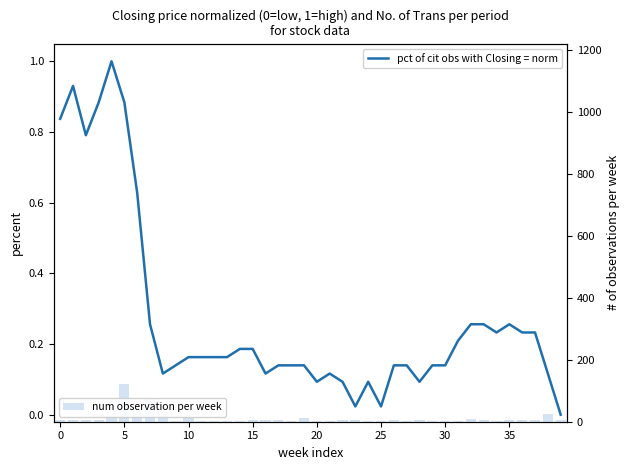

How many data points in num observation per week are above 5?

16